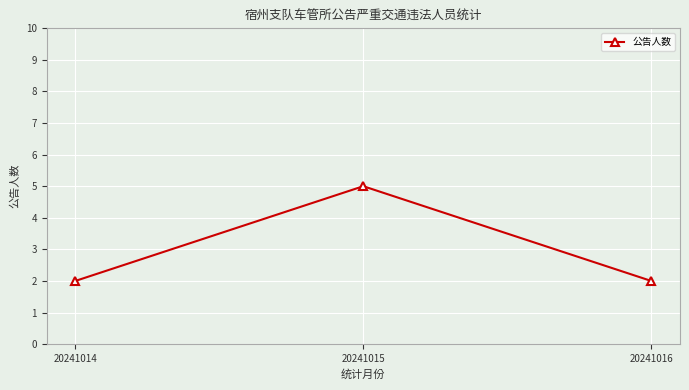

What is the value of the 1st point from the left?

2